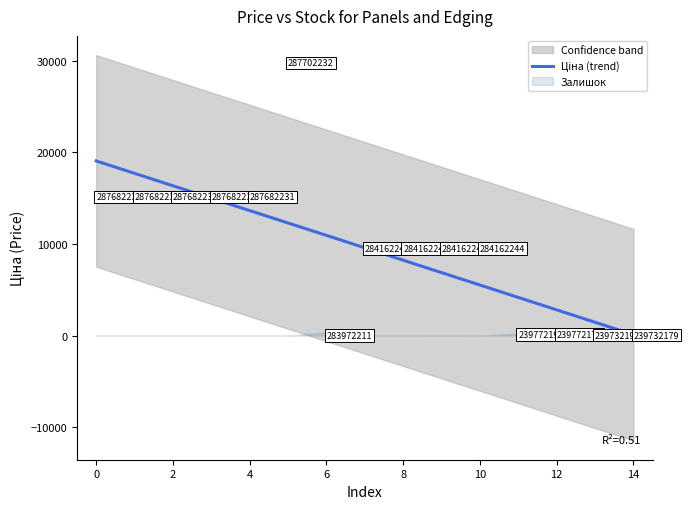

Which category has the lowest value across all series?

14